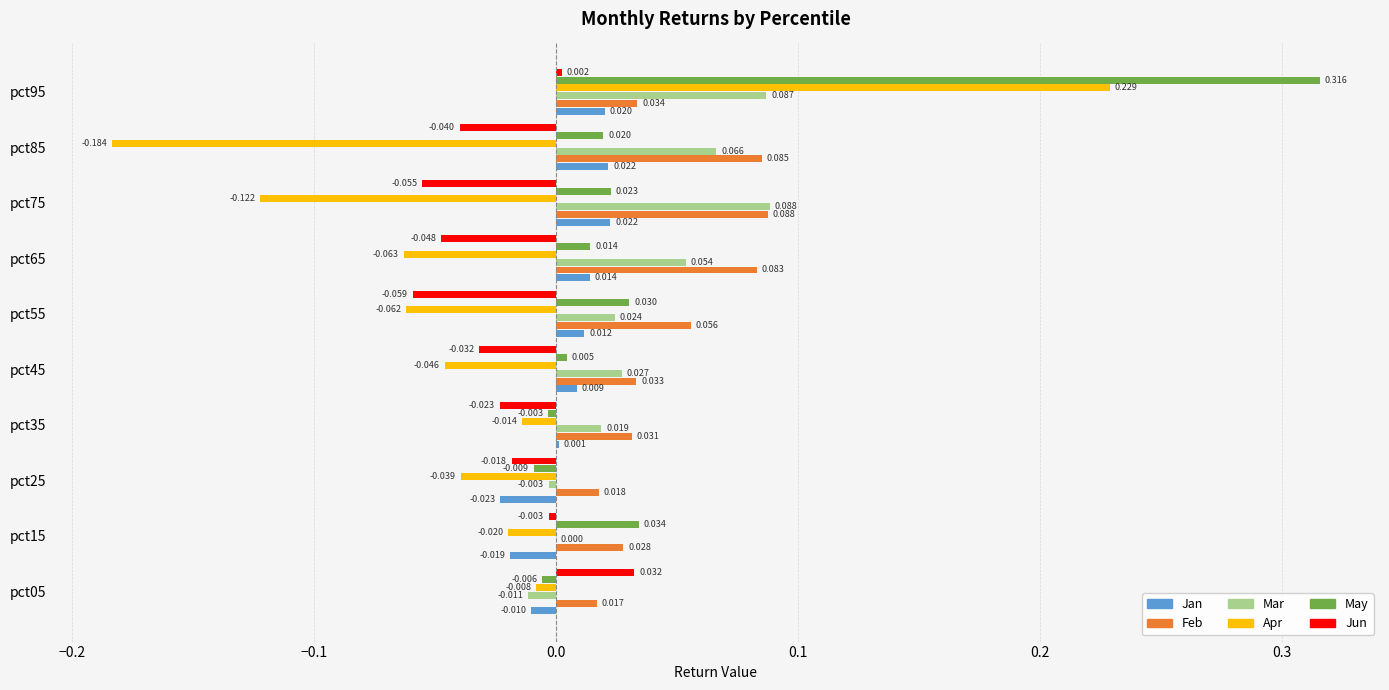

At which label does Apr reach its peak?

pct95